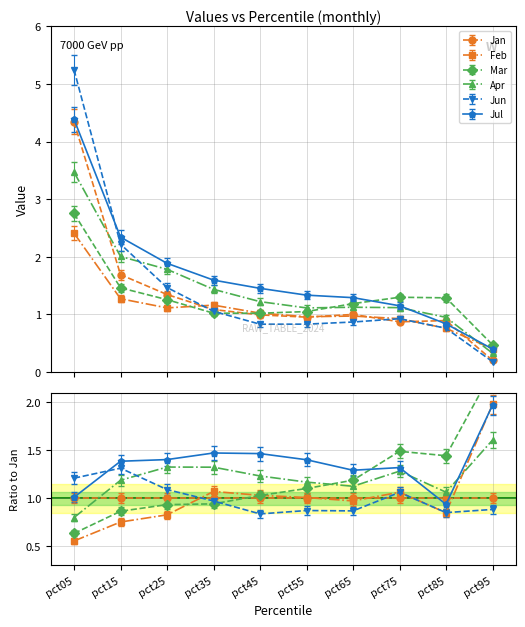

What are all the series names shown in the legend?

Jan, Feb, Mar, Apr, Jun, Jul